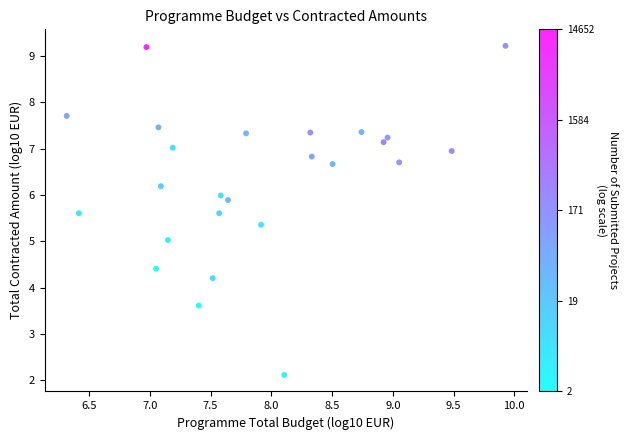

What is the range of Y values (max minus min)?

7.1